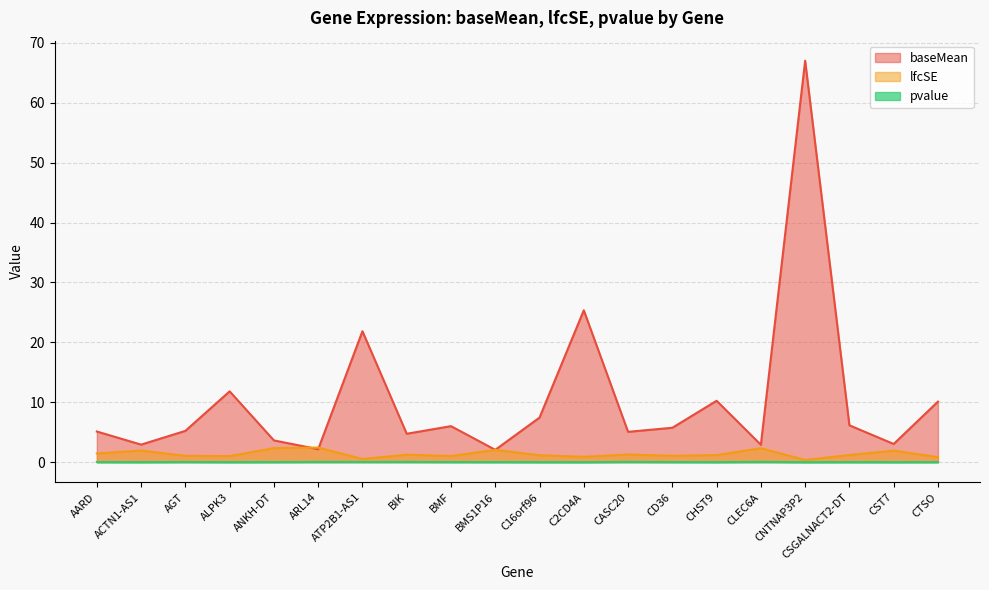

True or false: pvalue and baseMean cross at least once.

False